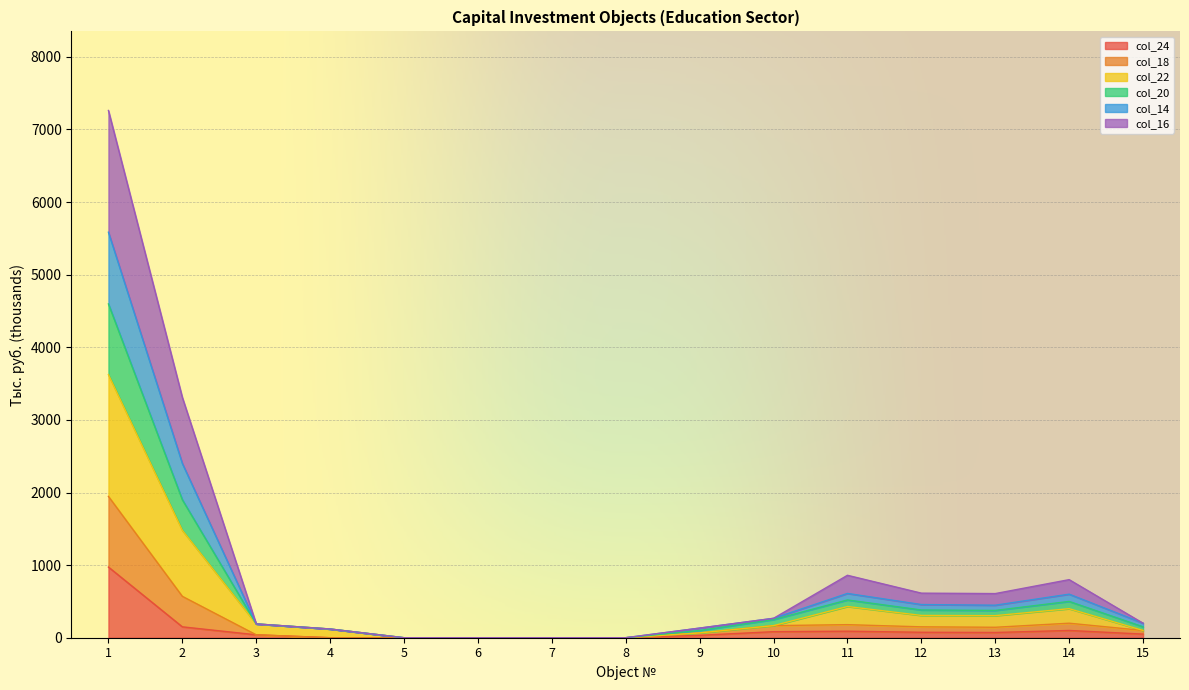

Where is the first local maximum for col_24?

11